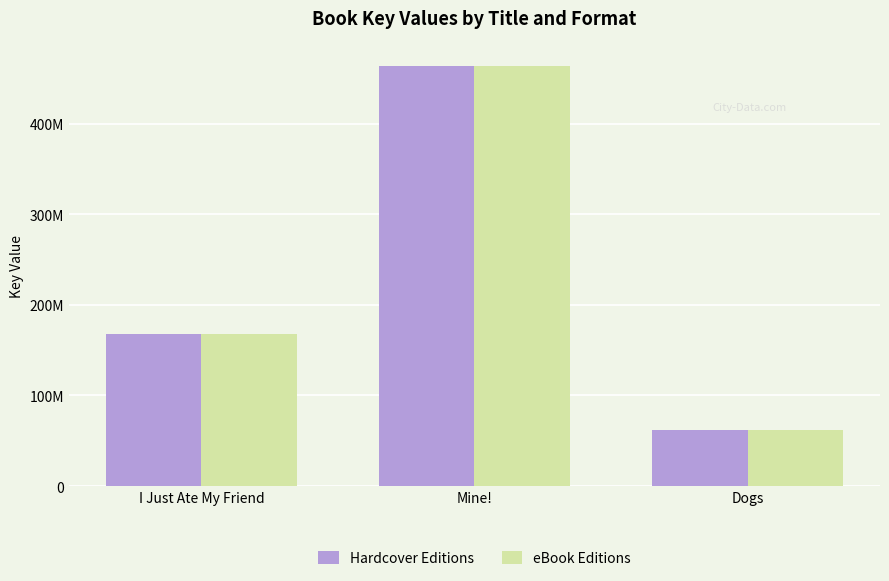

What are all the series names shown in the legend?

Hardcover Editions, eBook Editions